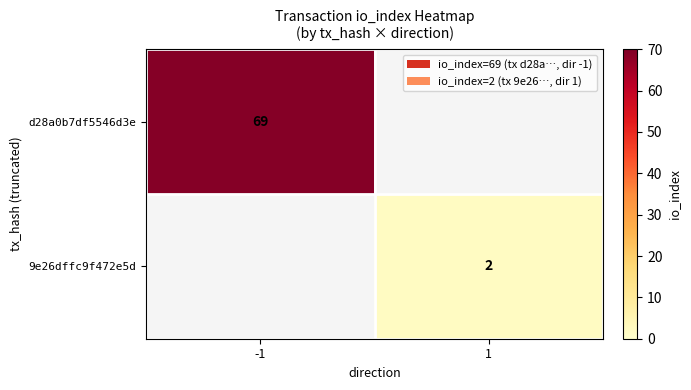

The value of 9e26dffc9f472e5d at 1 is 2. True or false?

True